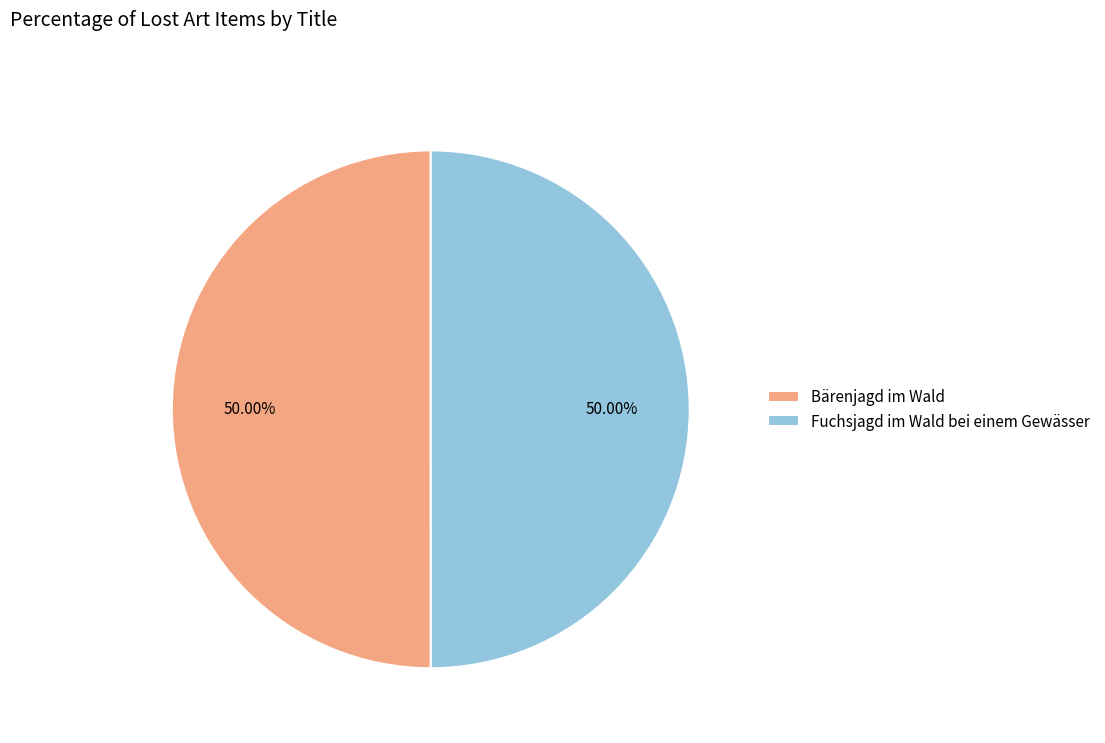

Combined, do Bärenjagd im Wald and Fuchsjagd im Wald bei einem Gewässer account for over 50%?

Yes